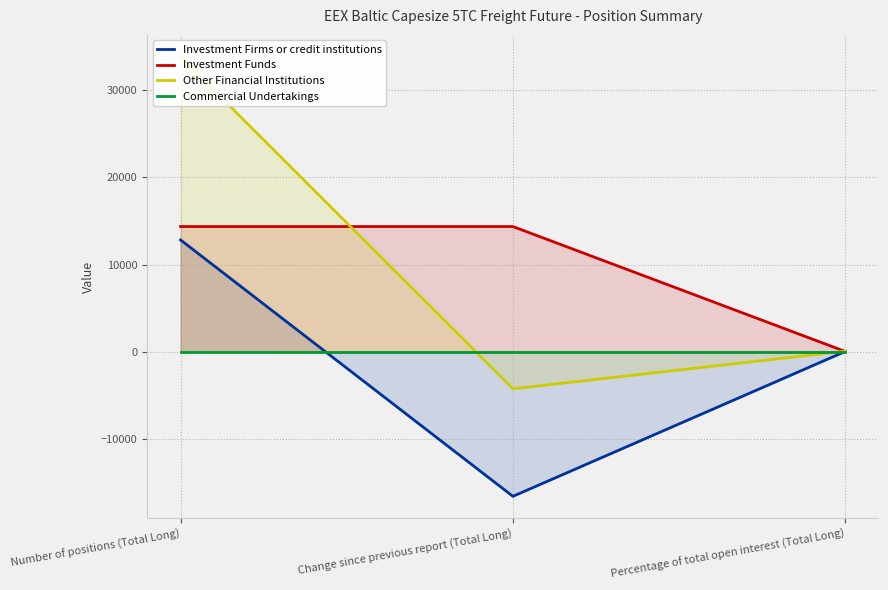

At which category is the sum across all series the highest?

Number of positions (Total Long)